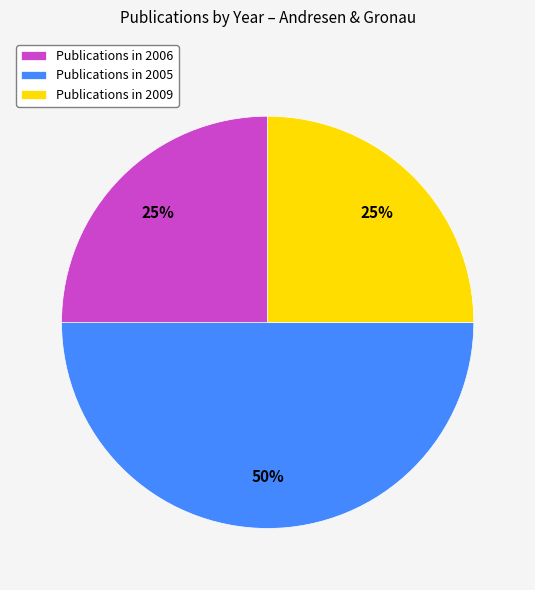

Do Publications in 2006 and Publications in 2005 together represent more than half of the pie?

Yes